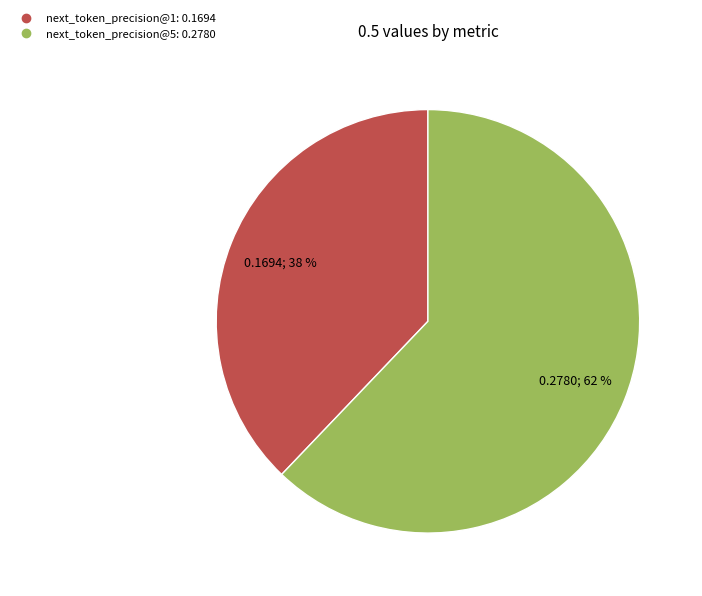

Is there a majority slice in this chart?

Yes